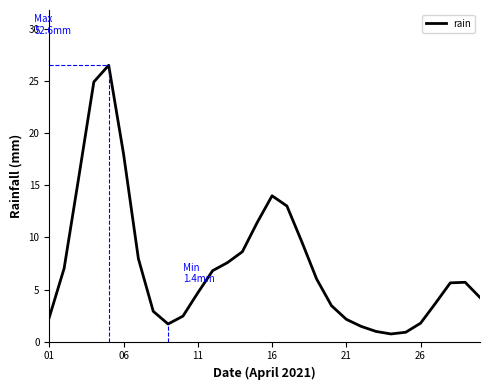

What is the smallest value displayed?

0.7